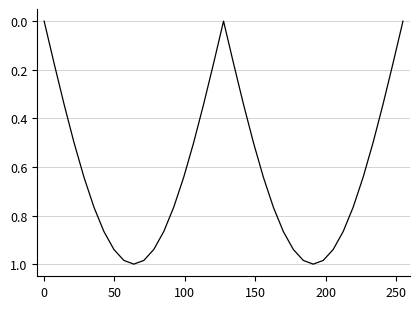

Is this an area chart (filled region under the line)?

No